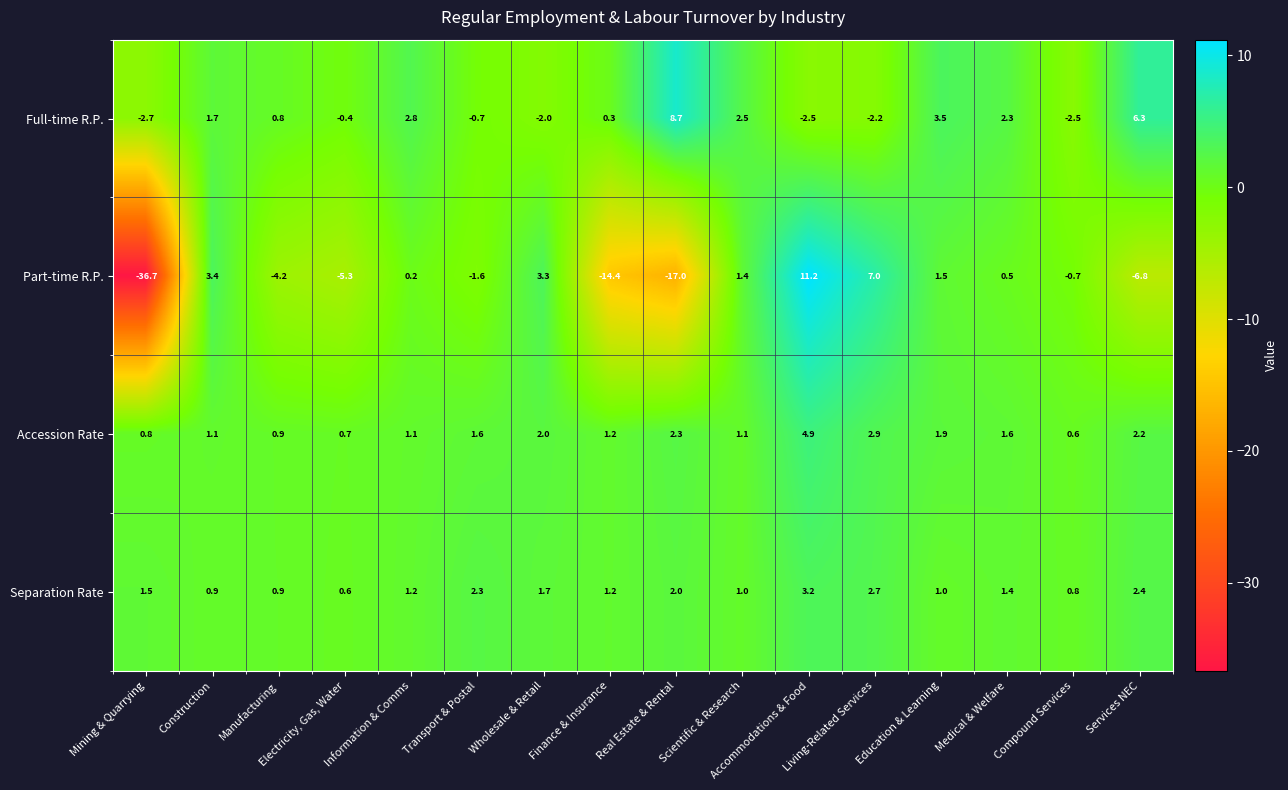

What is the difference between the maximum and minimum values in the Accession Rate series?

4.3